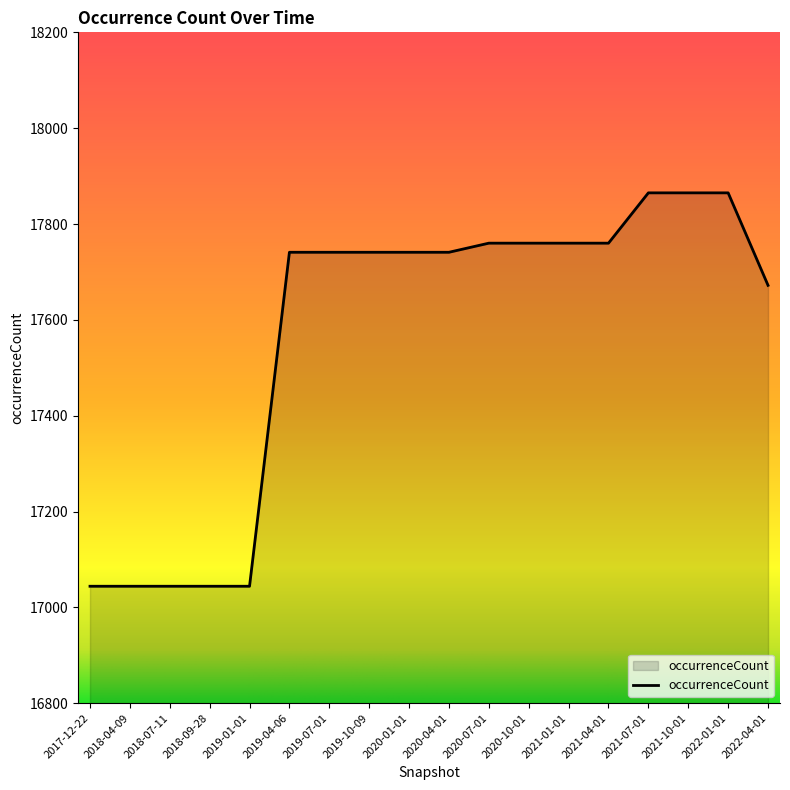

What is the difference between the maximum and minimum values?

821